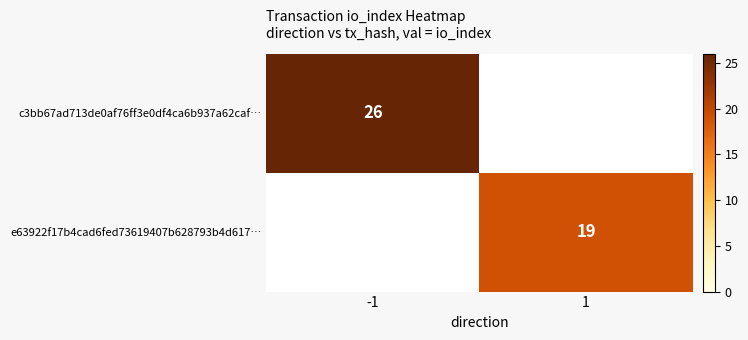

The e63922f17b4cad6fed73619407b628793b4d617… series shows 7 at 1. True or false?

False